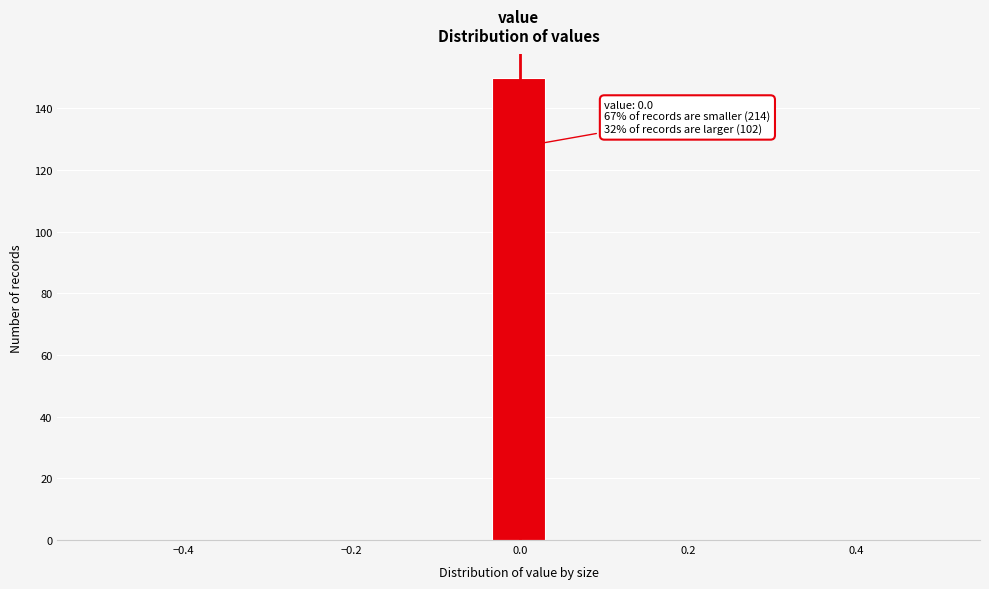

Around what value on the x-axis is the tallest bar? Give the approximate position of its centre, as read against the axis.

0.00